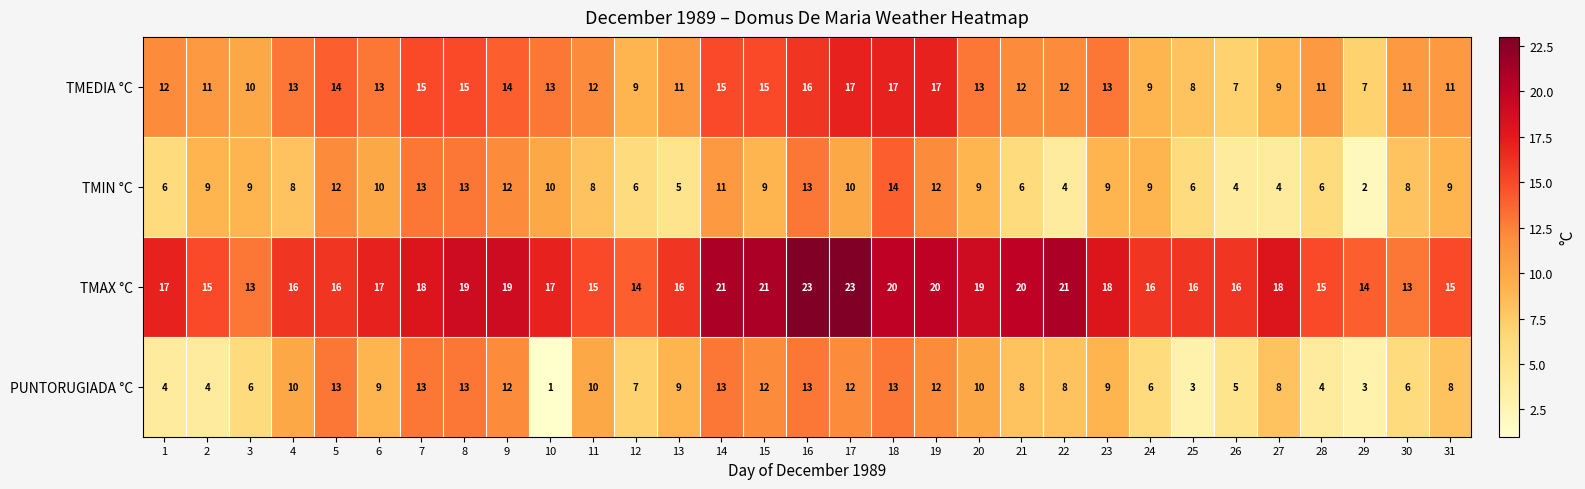

What is the greatest value displayed?

23